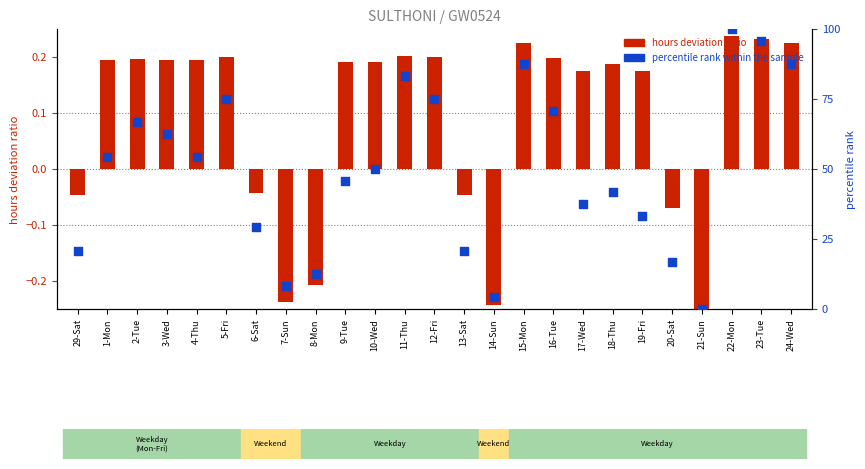

Approximately how many times larger is the value at 22-Mon compared to 20-Sat?

6.0